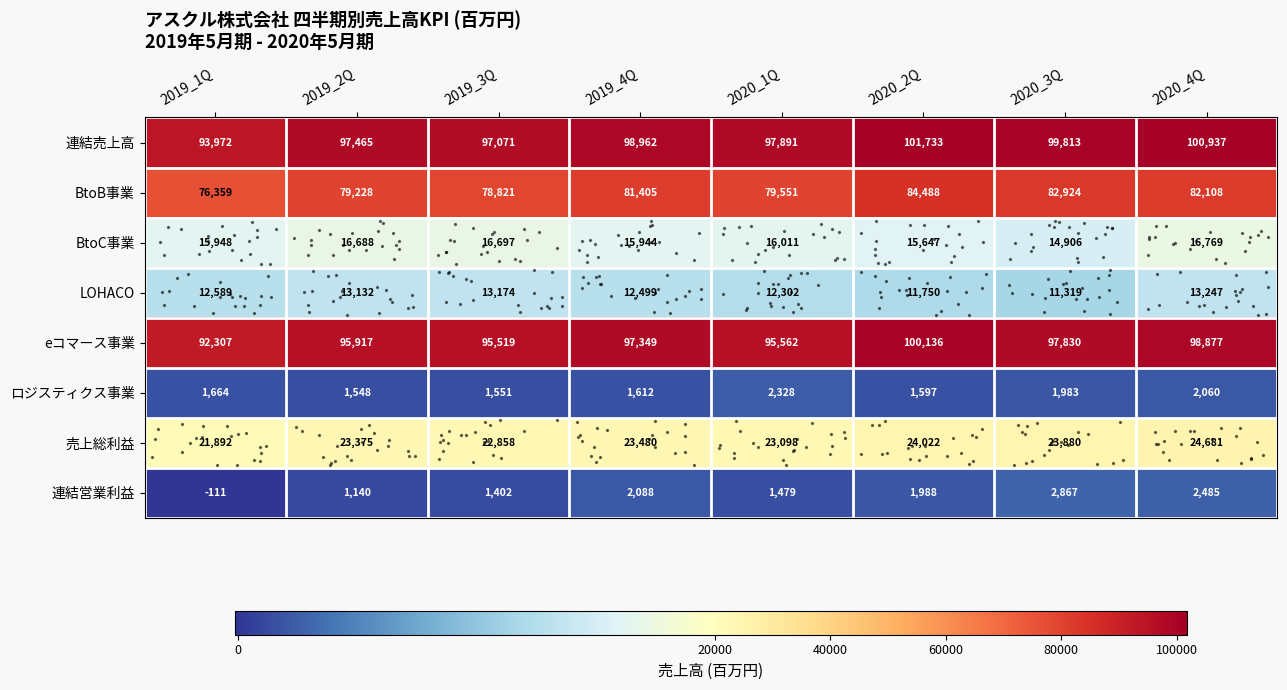

Which series has the largest range (max minus min)?

BtoB事業